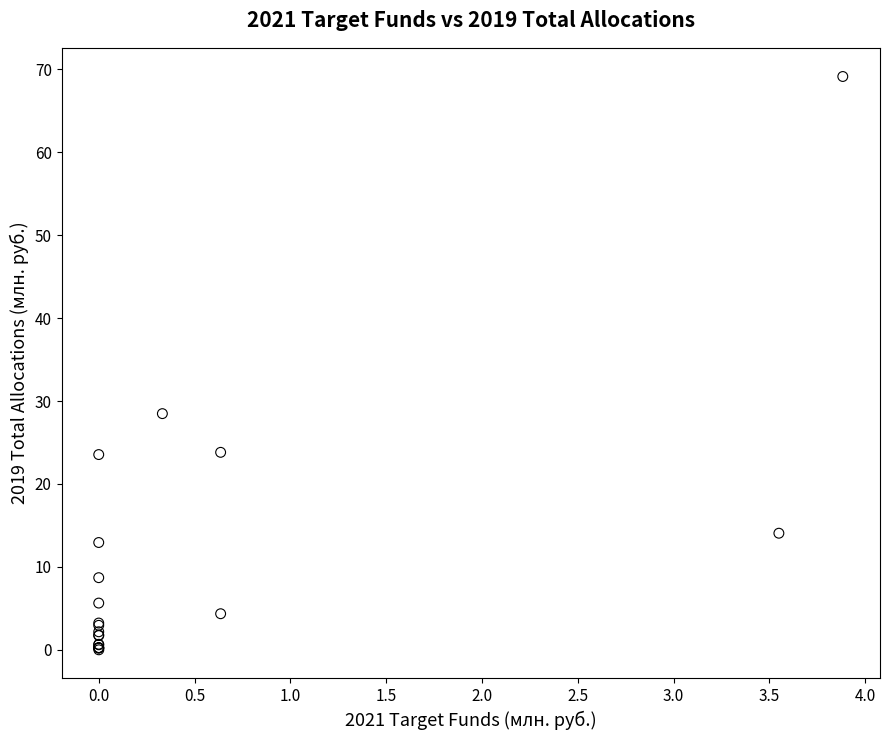

What Y value in the scatter plot is closest to 34?

28.5